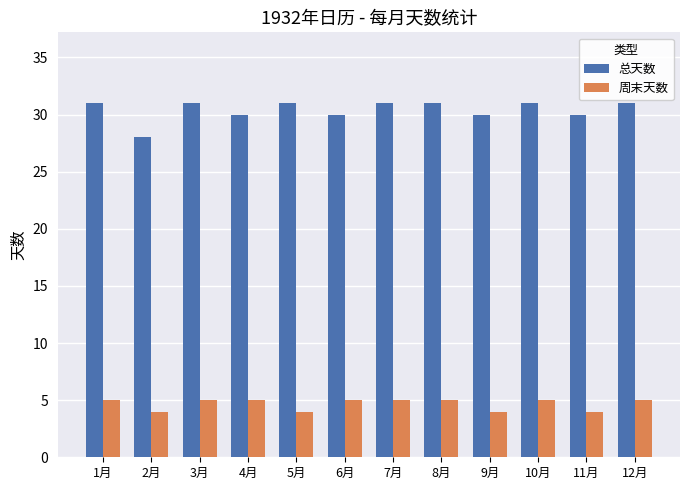

What is the difference between the highest and lowest values at 12月?

26